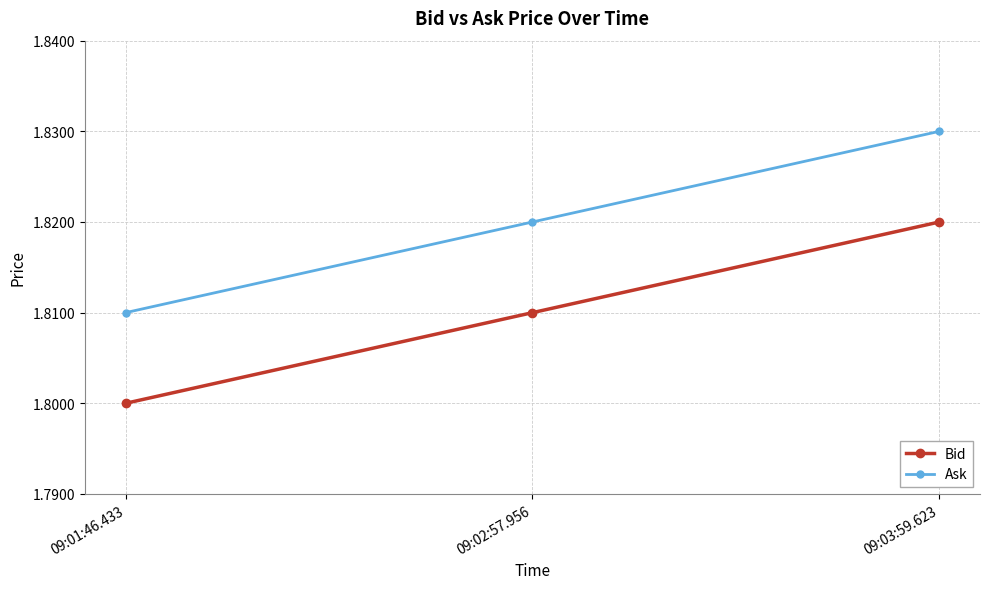

Which category has the highest value in the Ask series?

09:03:59.623